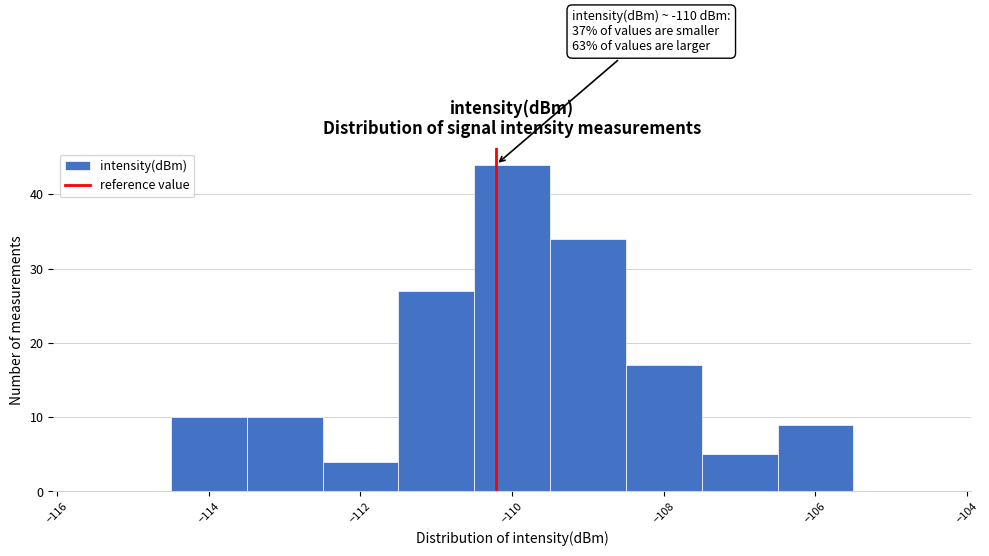

Over which range of the x-axis is the bar tallest?

-110.5 to -109.5